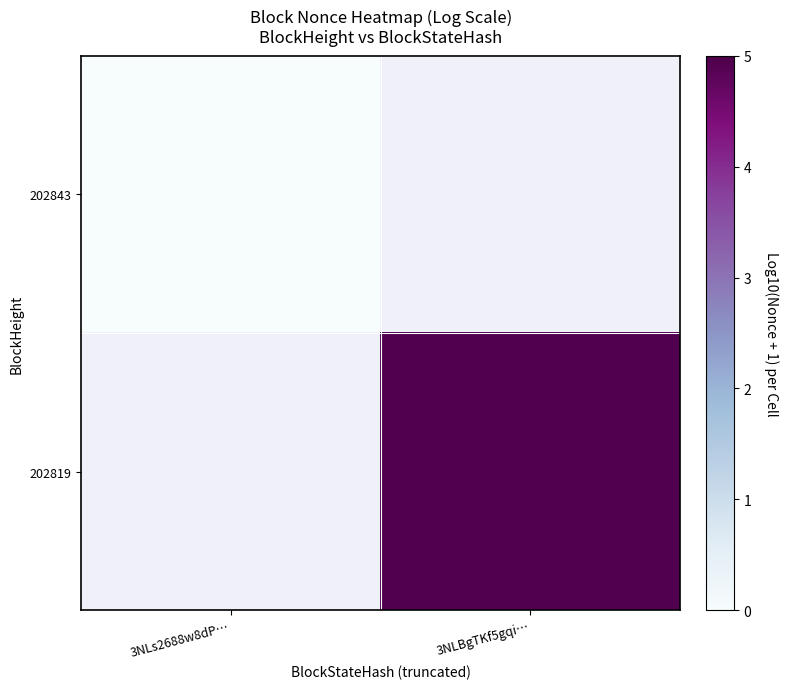

How many series are shown in this chart?

2